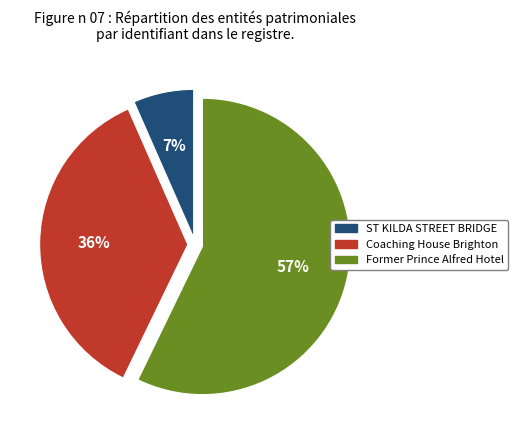

Which slice is the smallest?

ST KILDA STREET BRIDGE